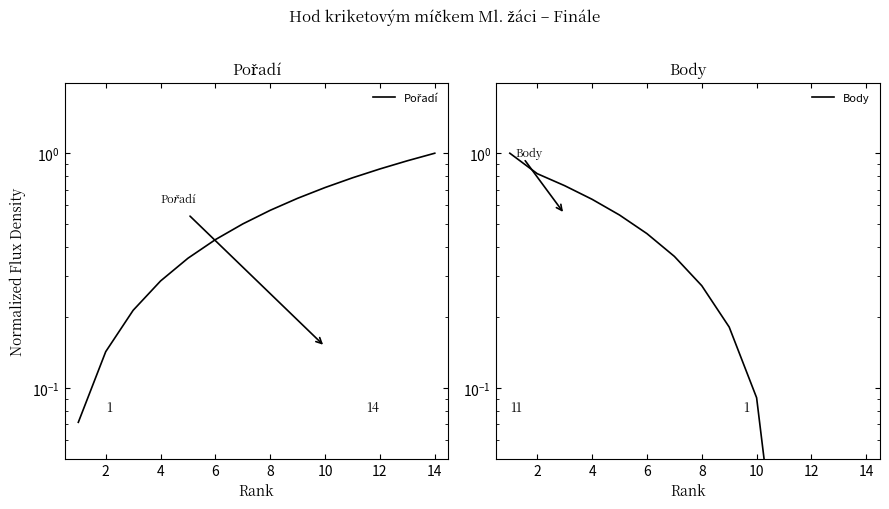

Is the value of Body at 11 greater than the value of Pořadí at 0?

No